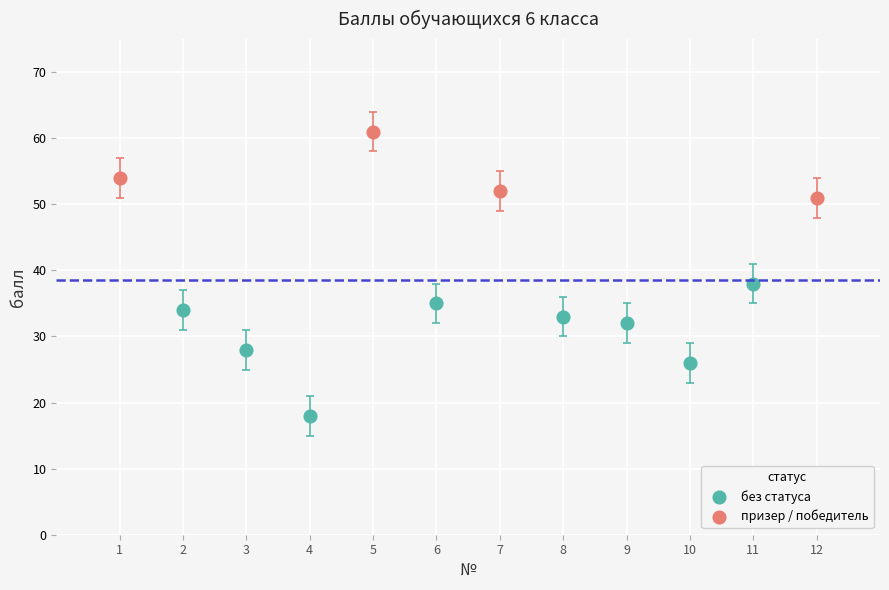

Which series has the widest spread of Y values?

без статуса